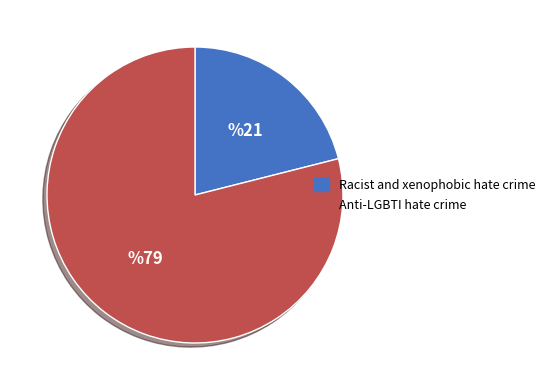

Which slice is the largest?

Anti-LGBTI hate crime